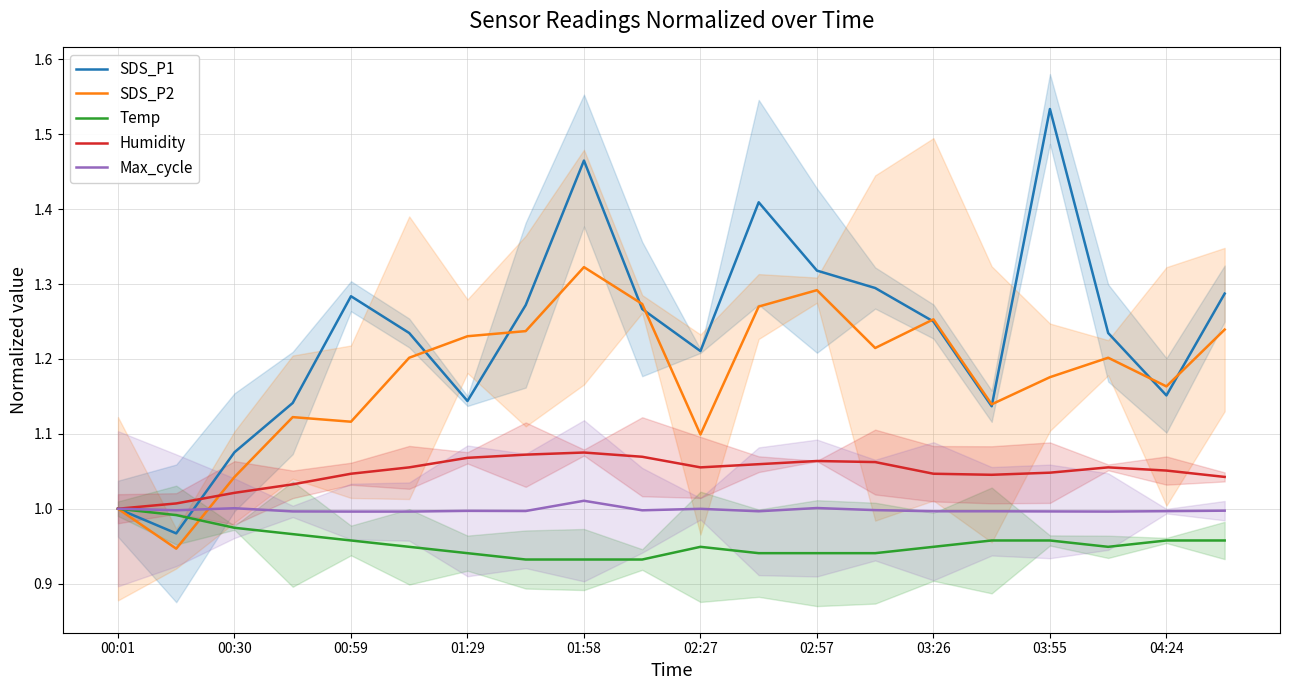

What is the minimum value shown in the chart?

0.9